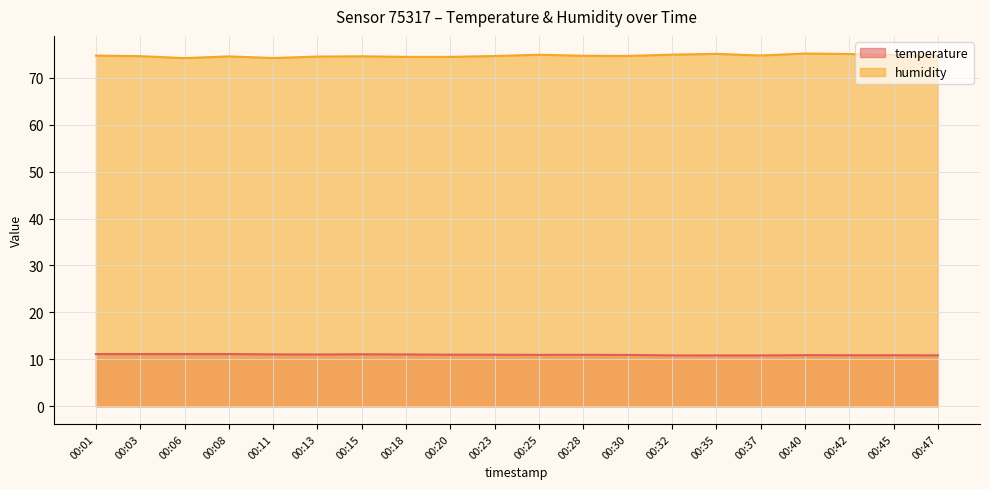

Which series changed the most between 00:18 and 00:23?

humidity